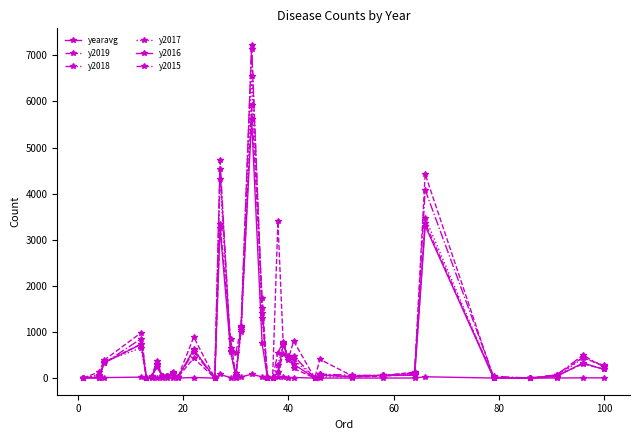

How many values in the y2017 series are below 110?

18